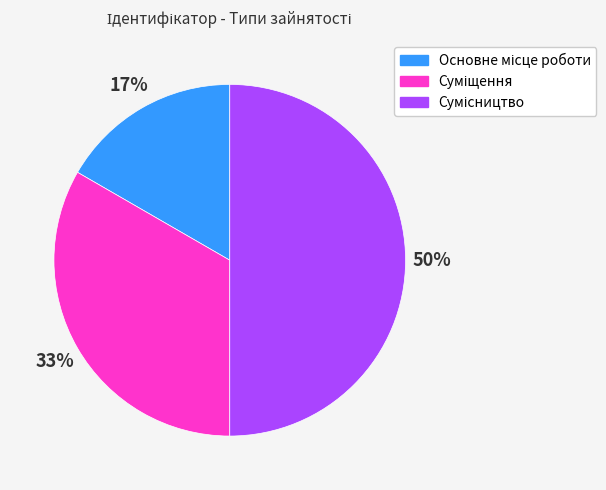

To the nearest percent, what is the difference between the largest and smallest slice percentages?

33%